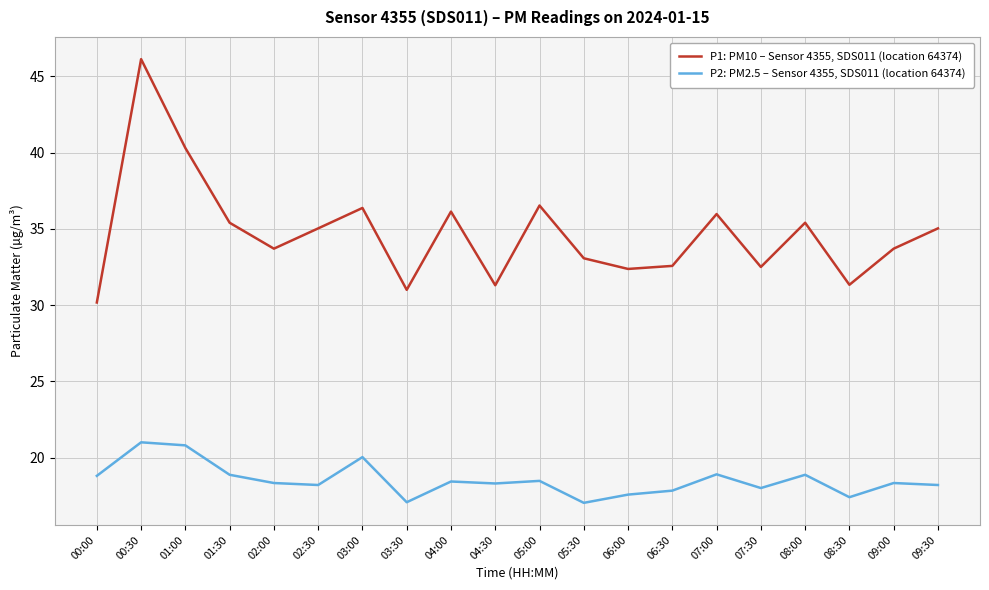

Is the value of P2: PM2.5 – Sensor 4355, SDS011 (location 64374) at 09:30 greater than the value of P1: PM10 – Sensor 4355, SDS011 (location 64374) at 03:30?

No